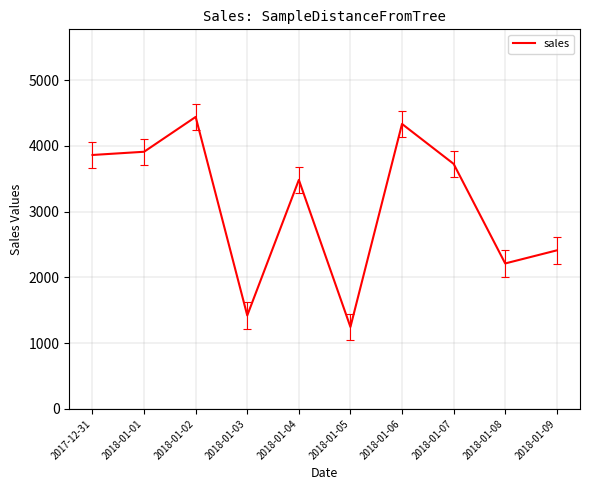

Read the value at 2018-01-06, to the nearest 100.

4300